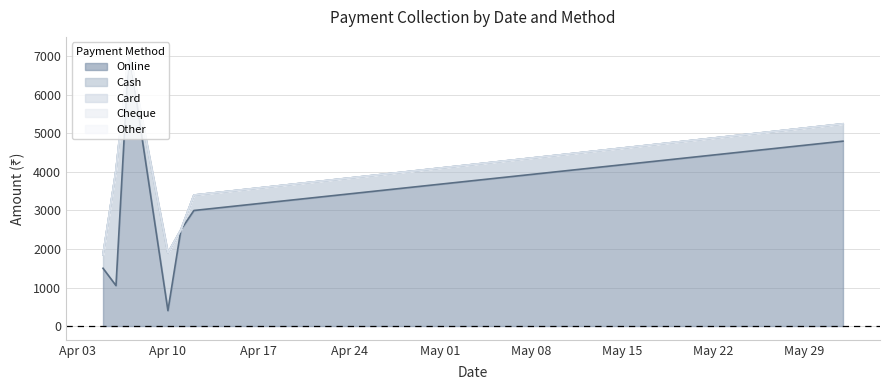

What is the difference between the highest and lowest values at 05-04-2024?

1500